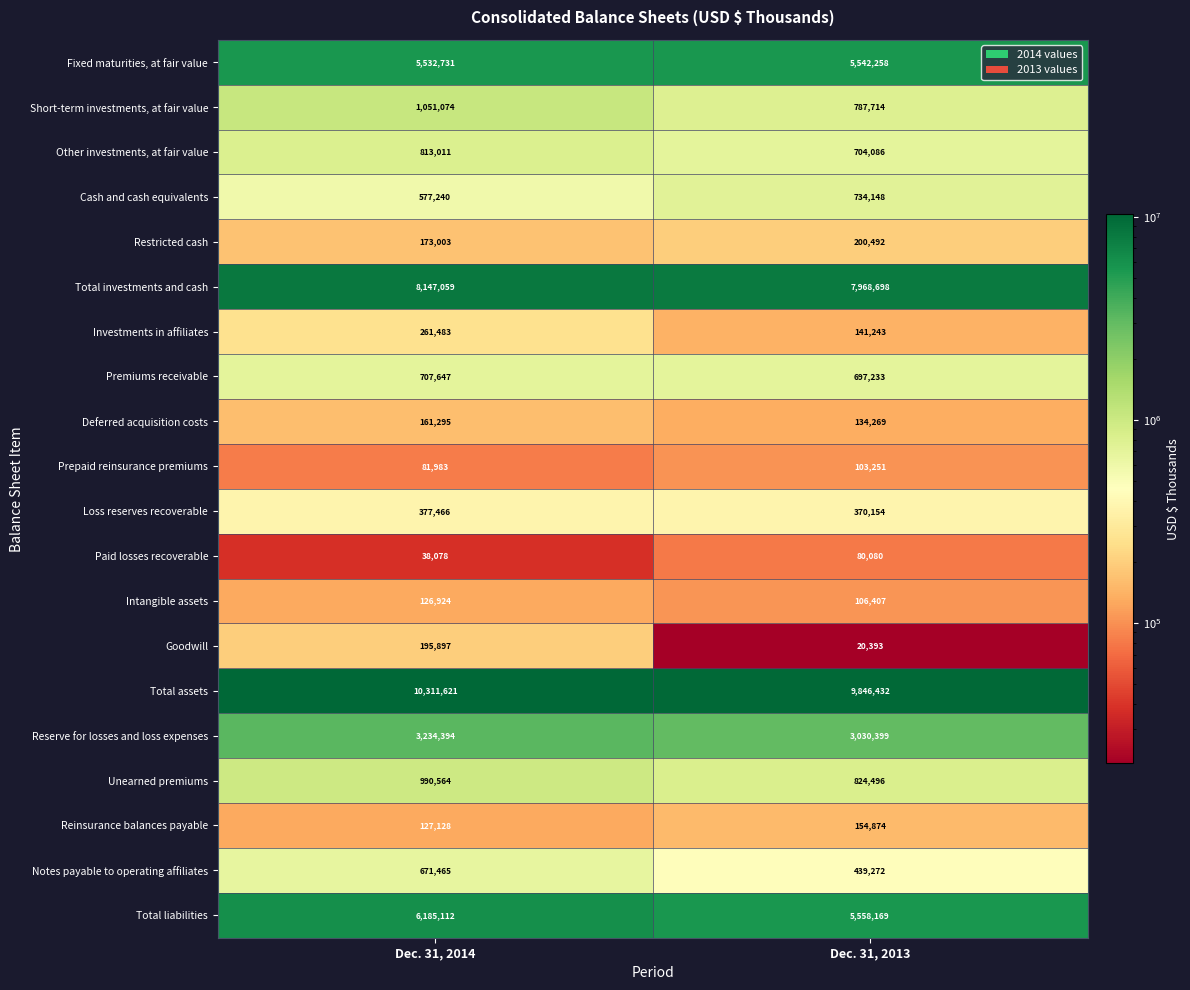

What is the approximate value of Total liabilities at Dec. 31, 2014, to the nearest 100?

6185100